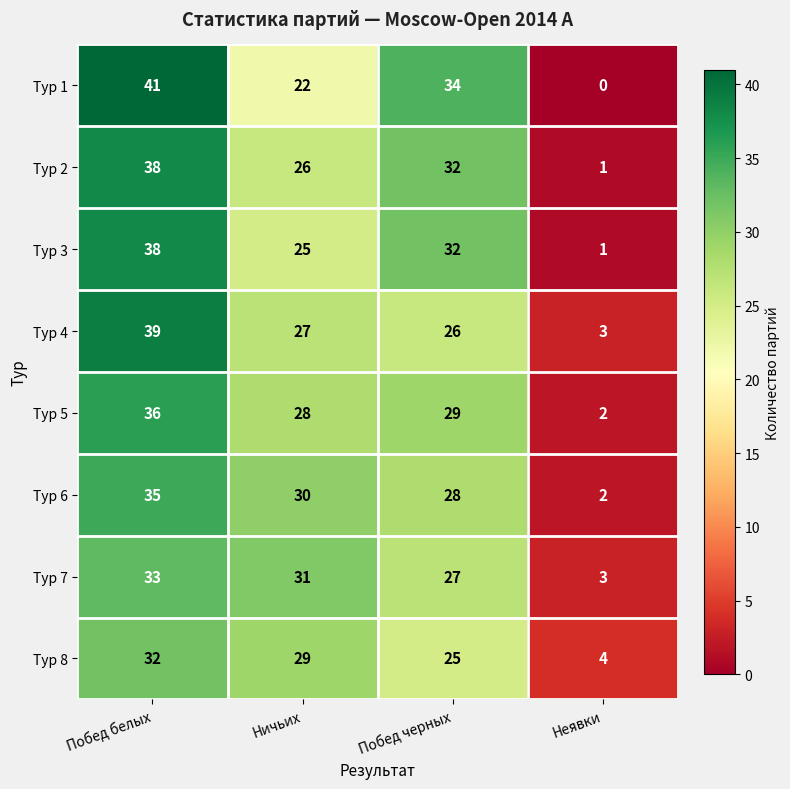

Rank the categories by Тур 2 value from lowest to highest.

Неявки, Ничьих, Побед черных, Побед белых